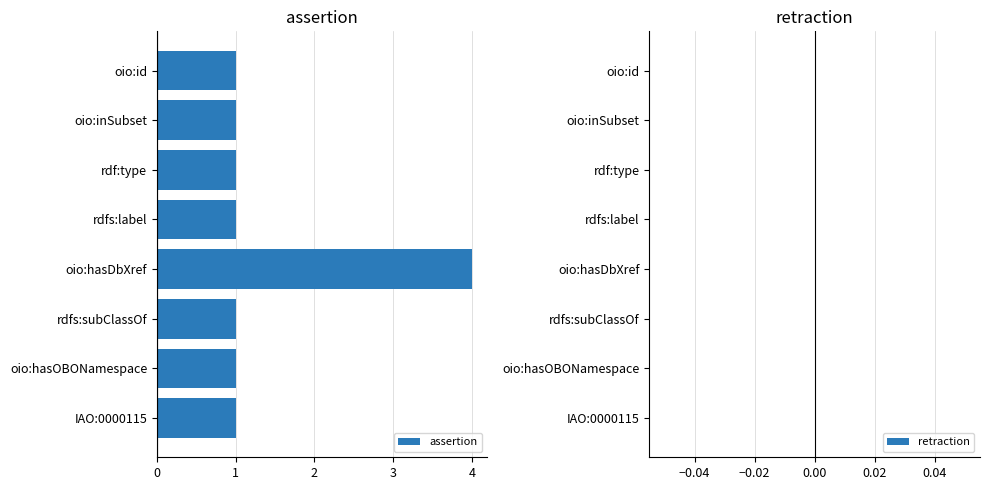

Reading bottom to top, list all the values displayed in this chart.

IAO:0000115=1	oio:hasOBONamespace=1	rdfs:subClassOf=1	oio:hasDbXref=4	rdfs:label=1	rdf:type=1	oio:inSubset=1	oio:id=1